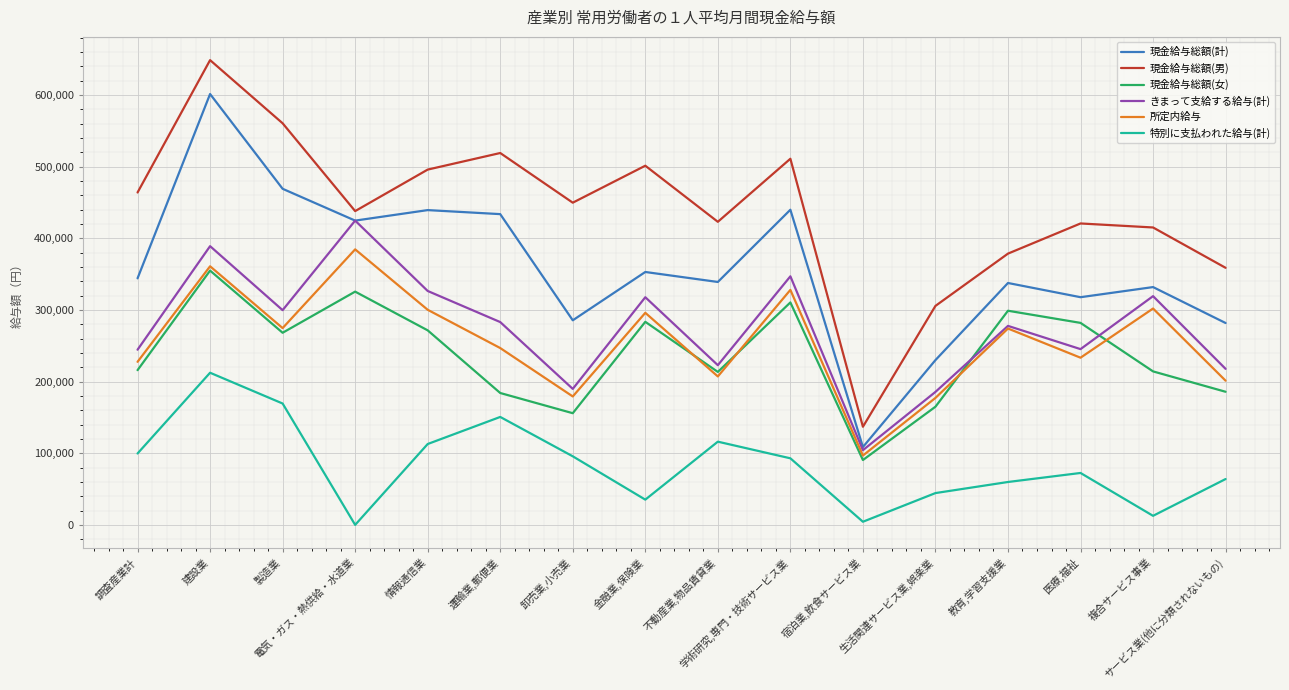

True or false: きまって支給する給与(計) and 特別に支払われた給与(計) intersect in this chart.

False